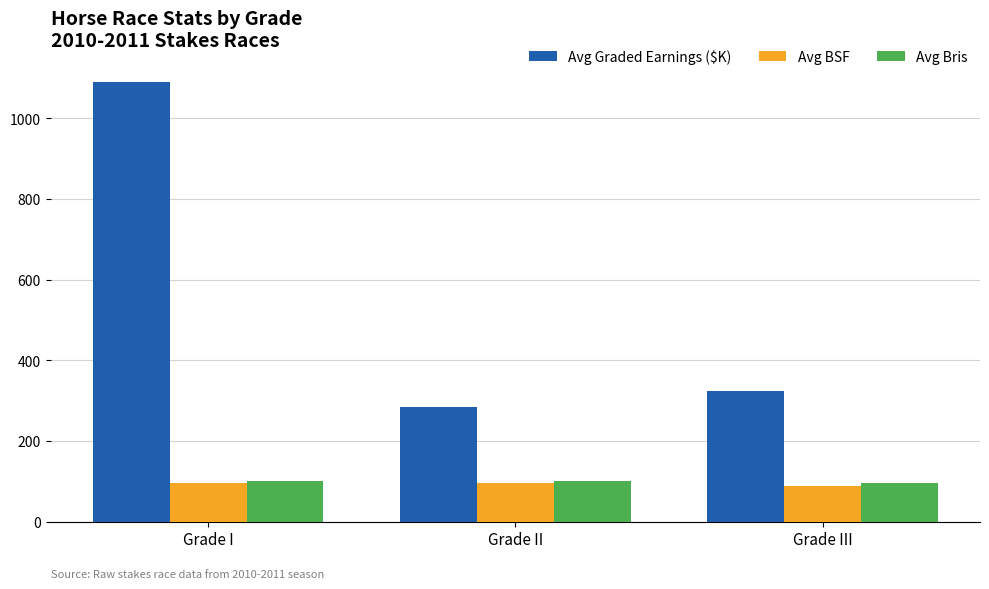

What is the minimum value shown in the chart?

89.3